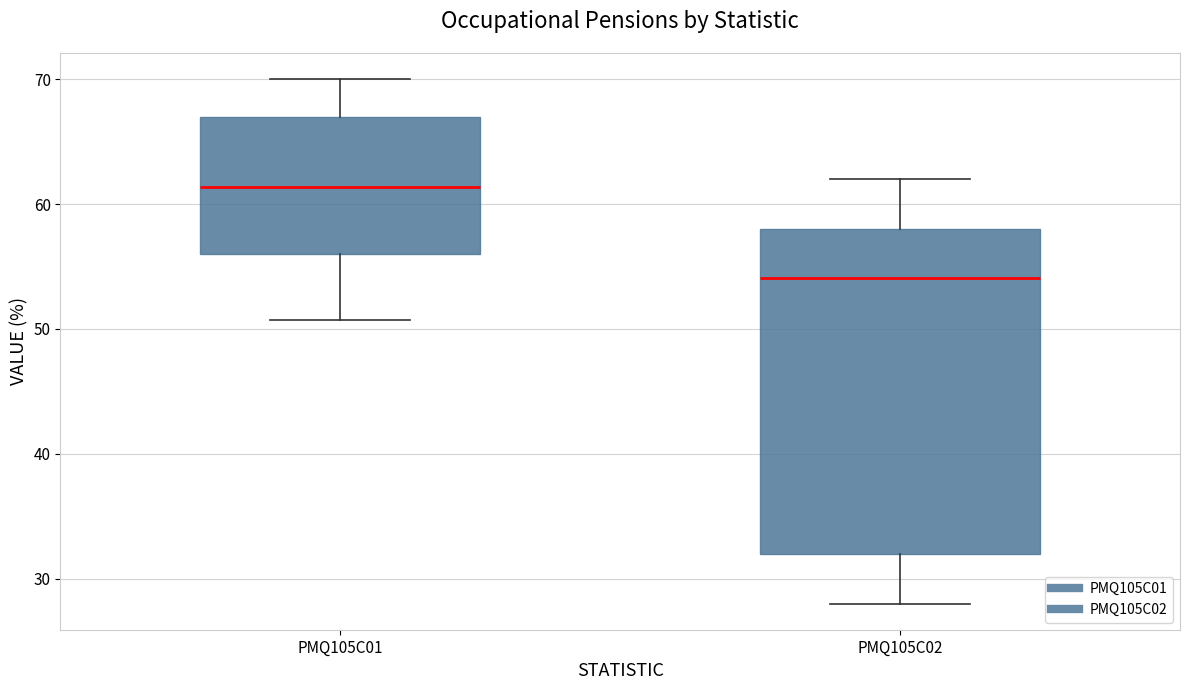

Reading left to right, transcribe this box plot: for each box, give where its median line is, the range the box spans, and where its two whiskers end, as read against the y-axis. The values are not printed on the chart, so give them approximately, as read against the axis.

PMQ105C01: median 61, box 56 to 67, whiskers 51 to 70
PMQ105C02: median 54, box 32 to 58, whiskers 28 to 62